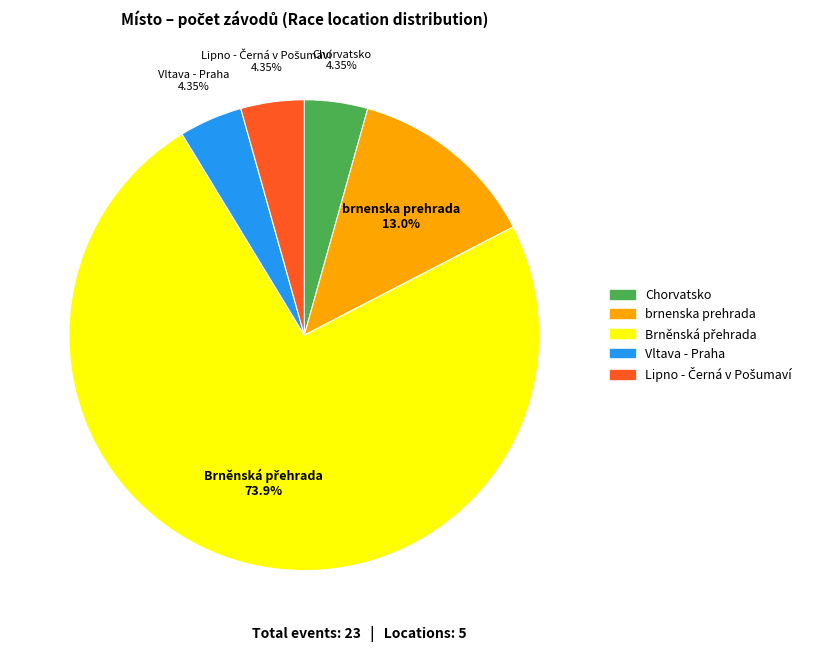

Is there a majority slice in this chart?

Yes